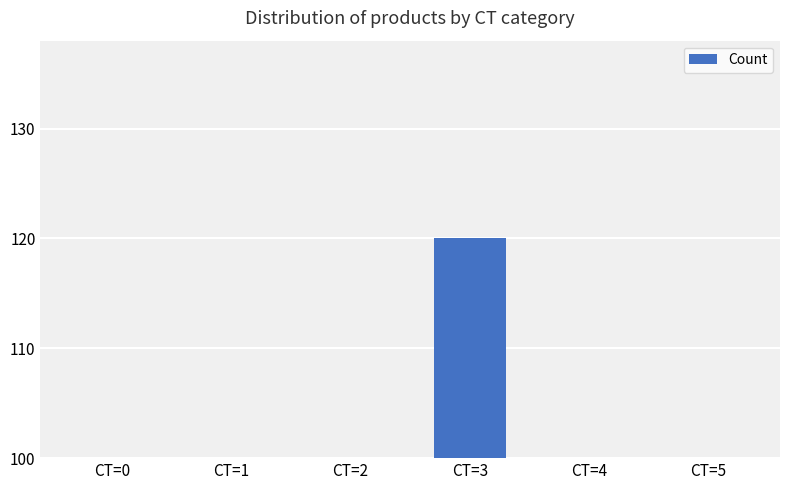

Which label corresponds to the largest value in the chart?

CT=3